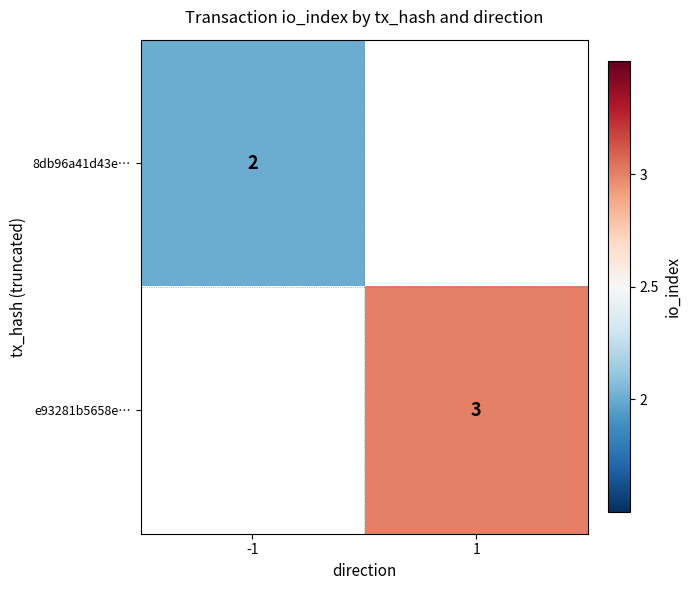

The value of e93281b5658e… at 1 is 3. True or false?

True